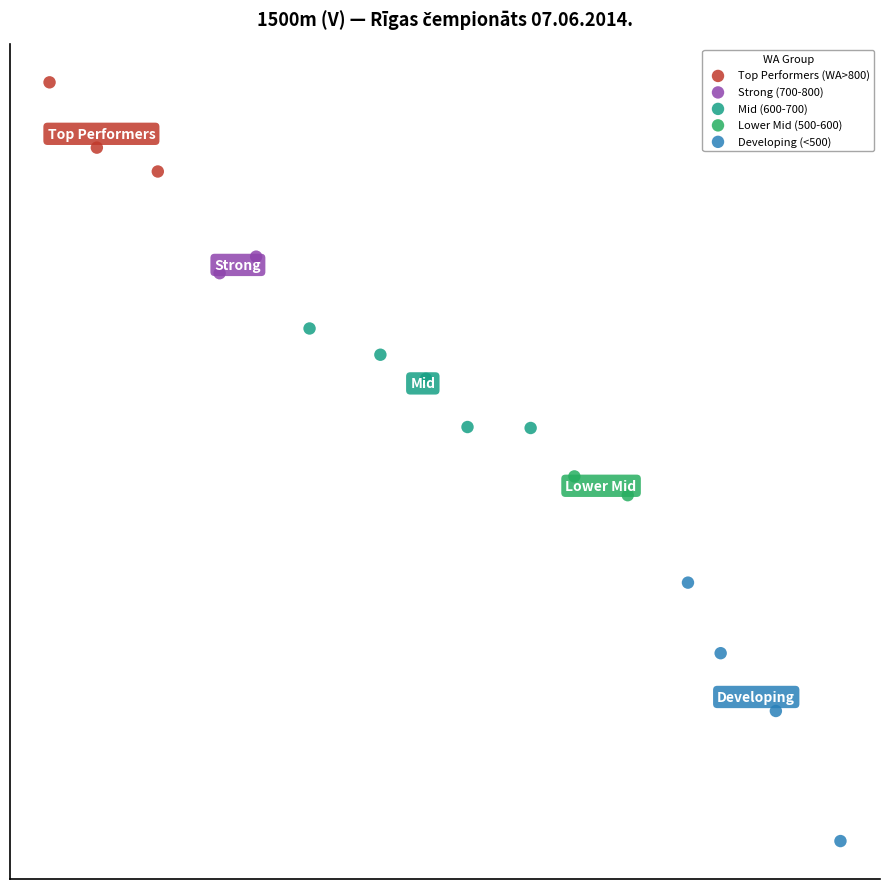

Which series has the largest Y range (max minus min)?

Developing (<500)